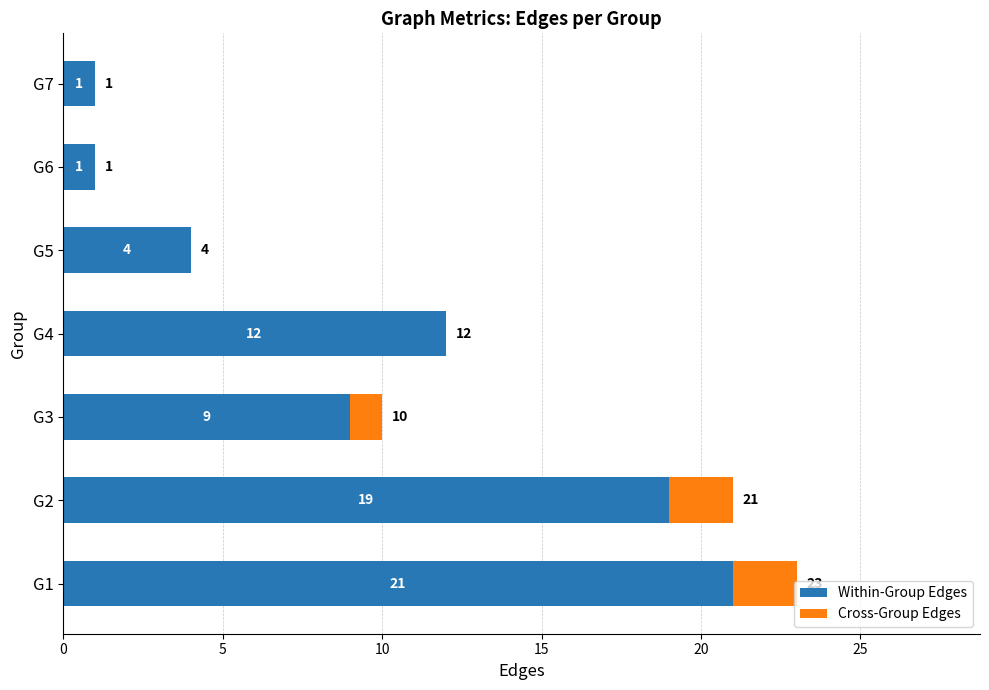

True or false: Within-Group Edges has a value of 8 at G1.

False